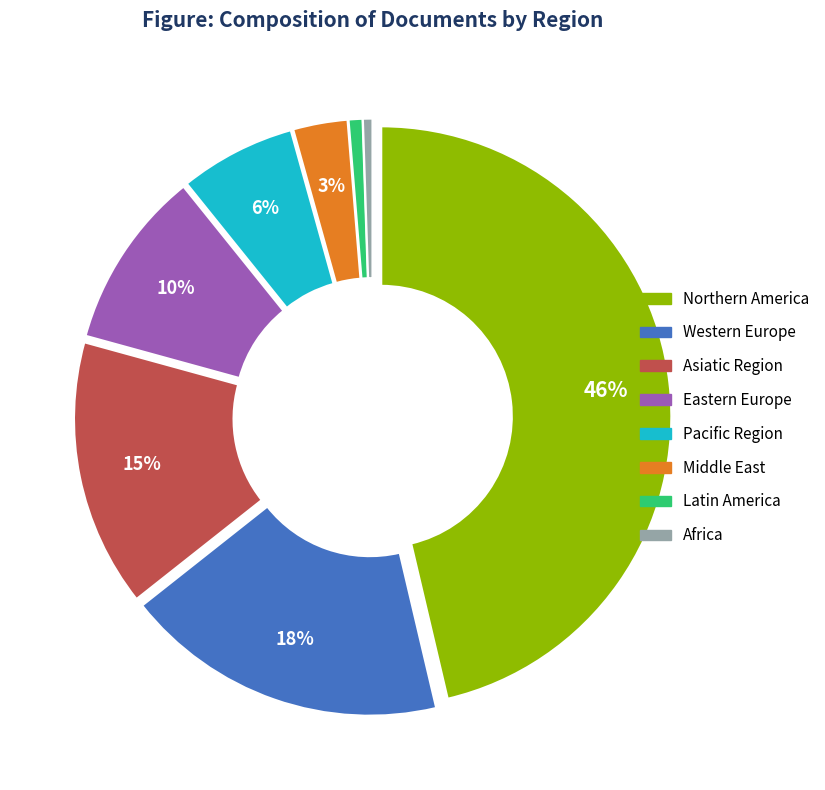

Between Pacific Region and Africa, which is larger?

Pacific Region